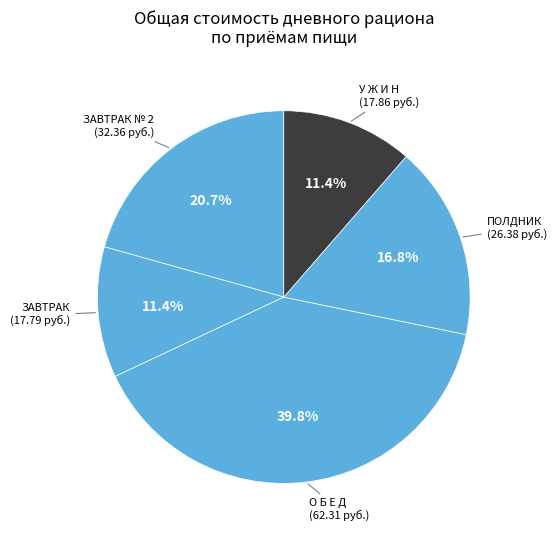

How many slices are in this pie chart?

5